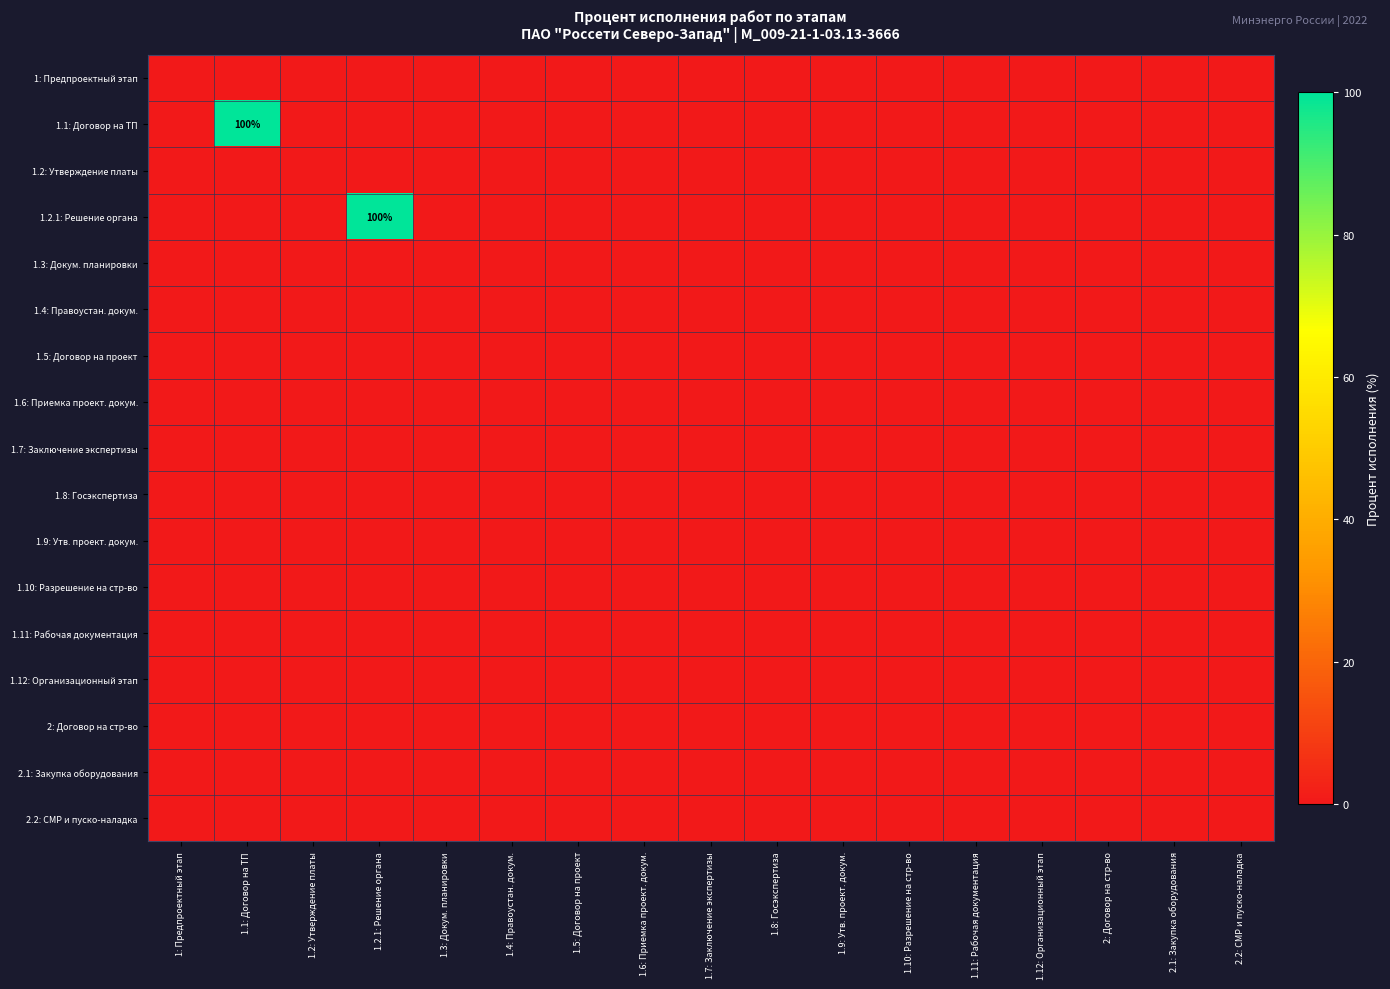

List the labels in order of 1.12: Организационный этап value, largest first.

1: Предпроектный этап, 1.1: Договор на ТП, 1.2: Утверждение платы, 1.2.1: Решение органа, 1.3: Докум. планировки, 1.4: Правоустан. докум., 1.5: Договор на проект, 1.6: Приемка проект. докум., 1.7: Заключение экспертизы, 1.8: Госэкспертиза, 1.9: Утв. проект. докум., 1.10: Разрешение на стр-во, 1.11: Рабочая документация, 1.12: Организационный этап, 2: Договор на стр-во, 2.1: Закупка оборудования, 2.2: СМР и пуско-наладка